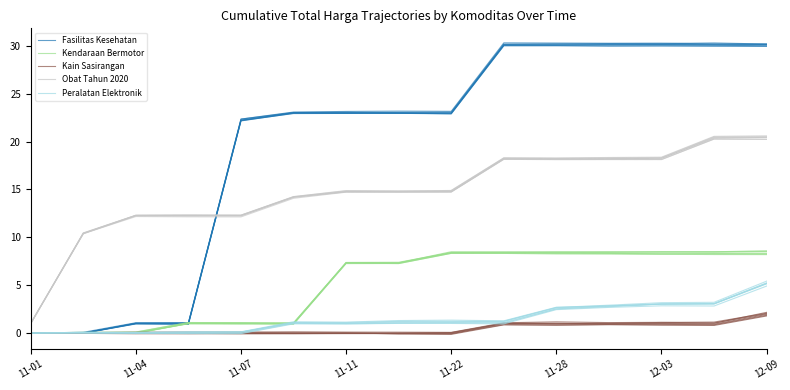

Does the chart have visible grid lines?

No